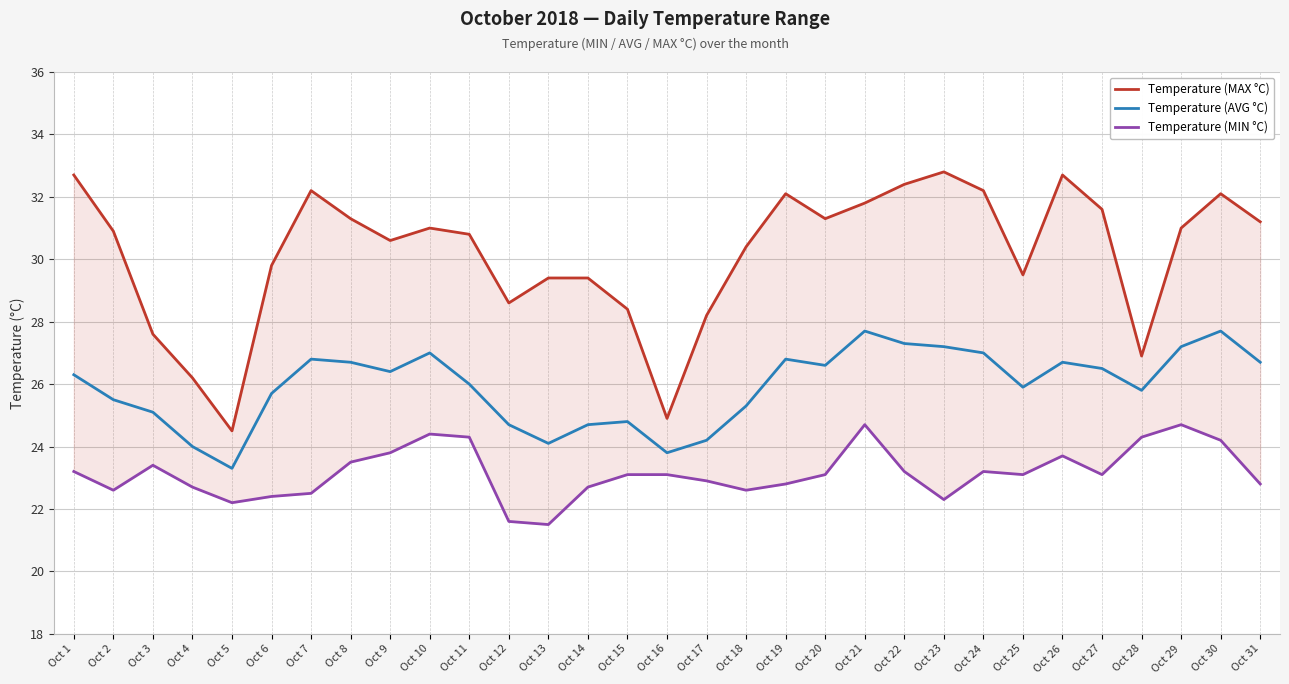

What are all the series names shown in the legend?

Temperature (MAX °C), Temperature (AVG °C), Temperature (MIN °C)